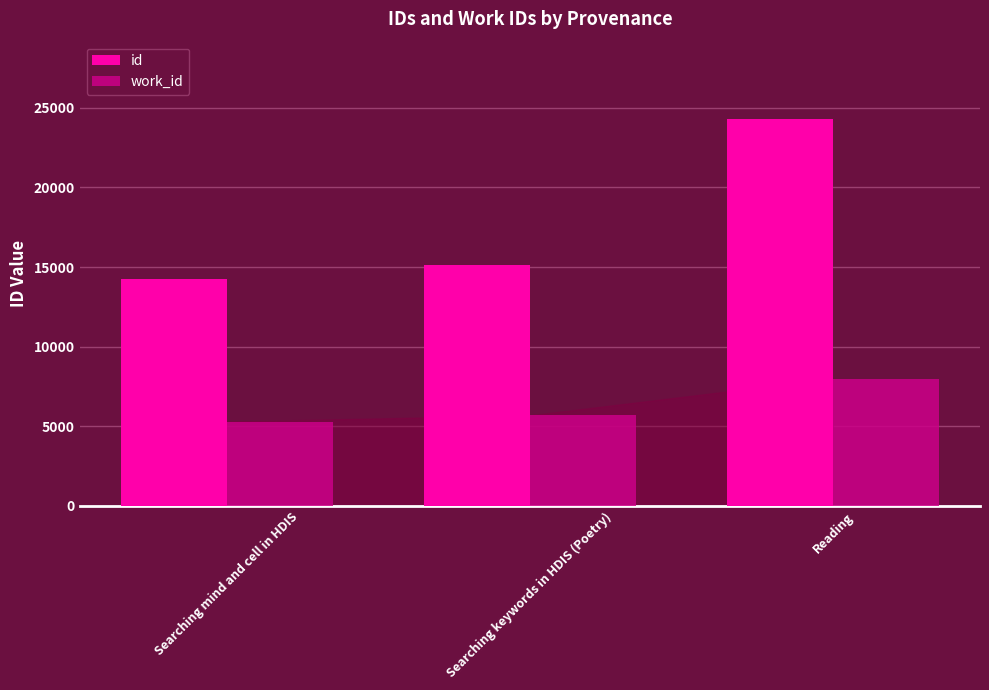

Which series changed the most between Searching mind and cell in HDIS and Searching keywords in HDIS (Poetry)?

id